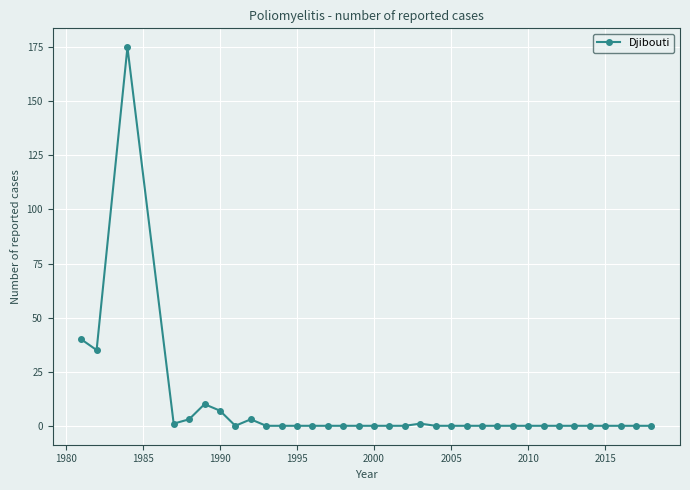

Reading right to left, what are all the values shown in this chart?

0	0	0	0	0	0	0	0	0	0	0	0	0	0	0	1	0	0	0	0	0	0	0	0	0	0	3	0	7	10	3	1	175	35	40